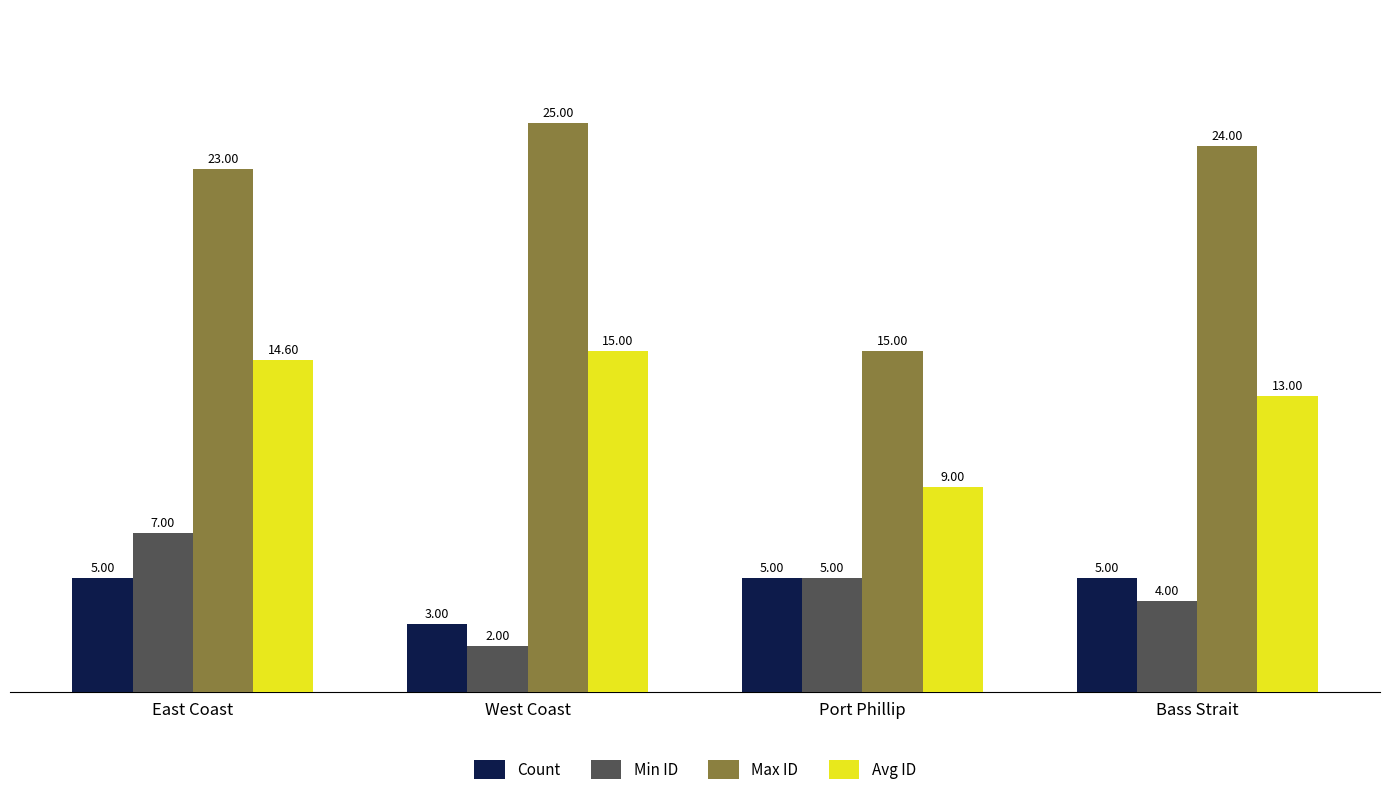

At which category is the sum across all series the highest?

East Coast